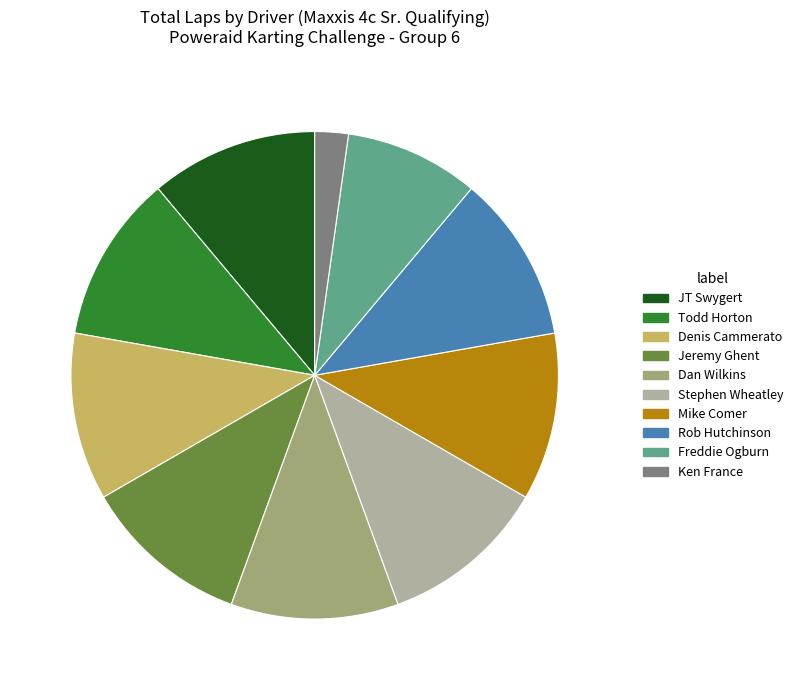

Which has a higher value, Freddie Ogburn or Denis Cammerato?

Denis Cammerato